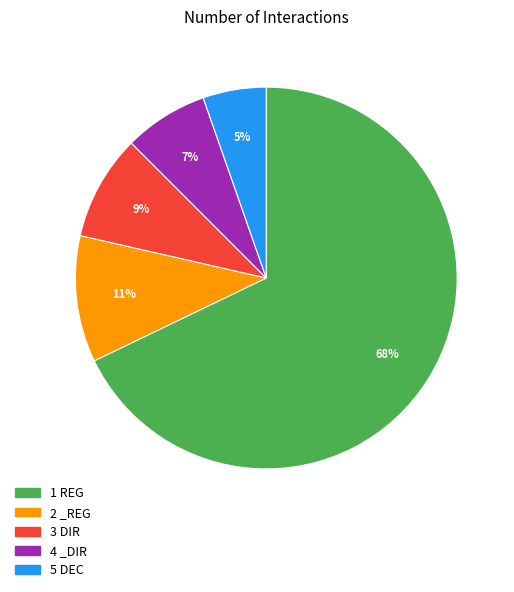

Is there any slice that represents more than half of the pie?

Yes